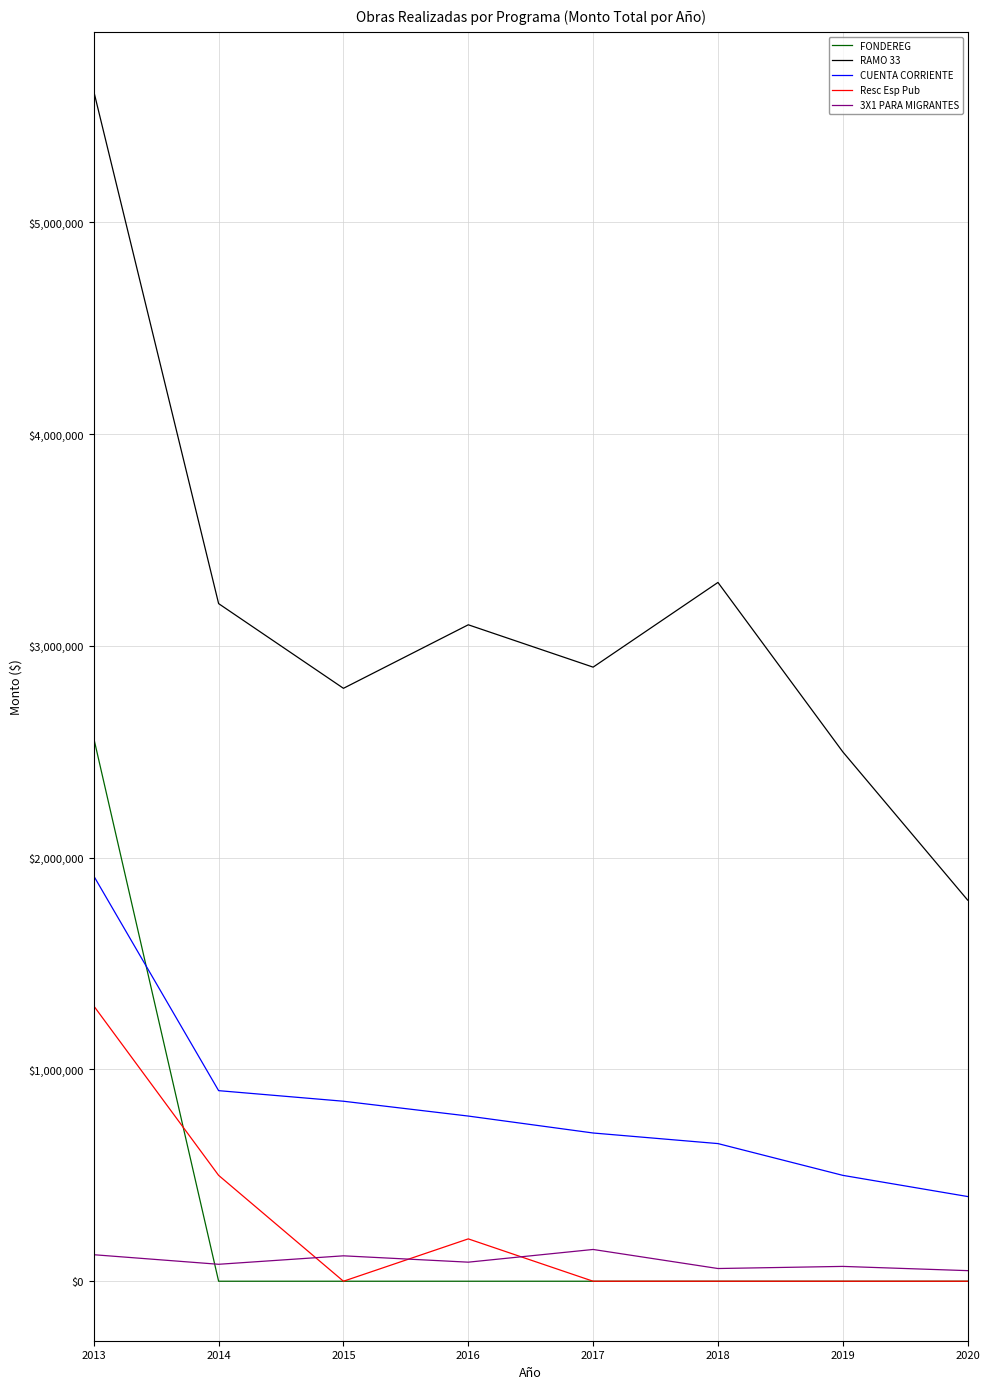

What are all the series names shown in the legend?

FONDEREG, RAMO 33, CUENTA CORRIENTE, Resc Esp Pub, 3X1 PARA MIGRANTES